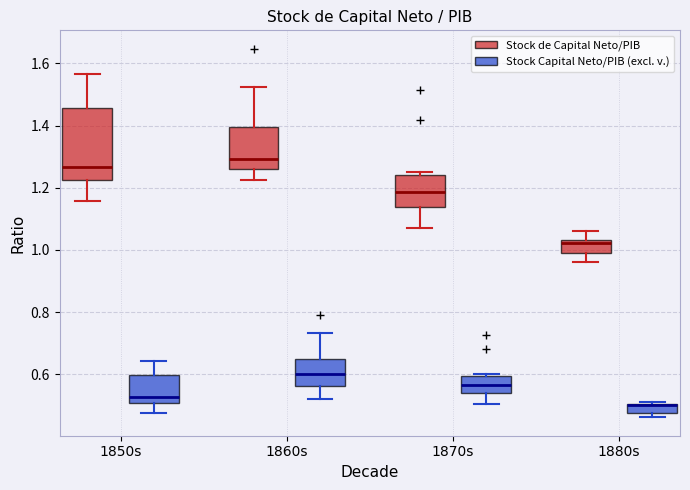

Where does the median line of the box for 1850s (Stock de Capital Neto/PIB) sit on the y-axis? The values are not printed on the chart, so give them approximately, as read against the axis.

1.26